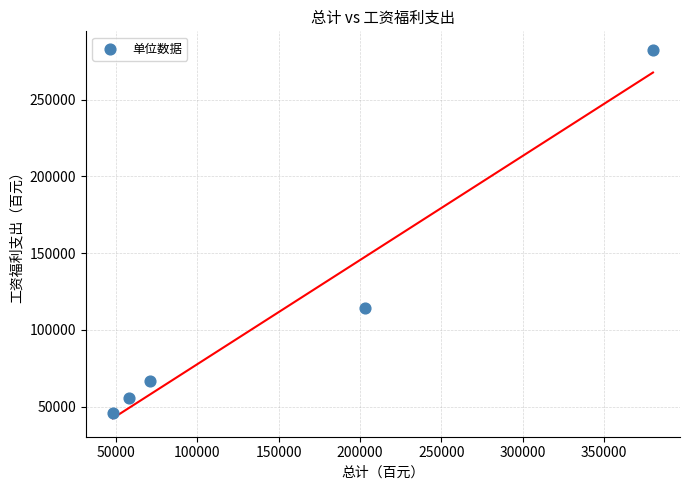

What is the range of X values (max minus min)?

332152.8